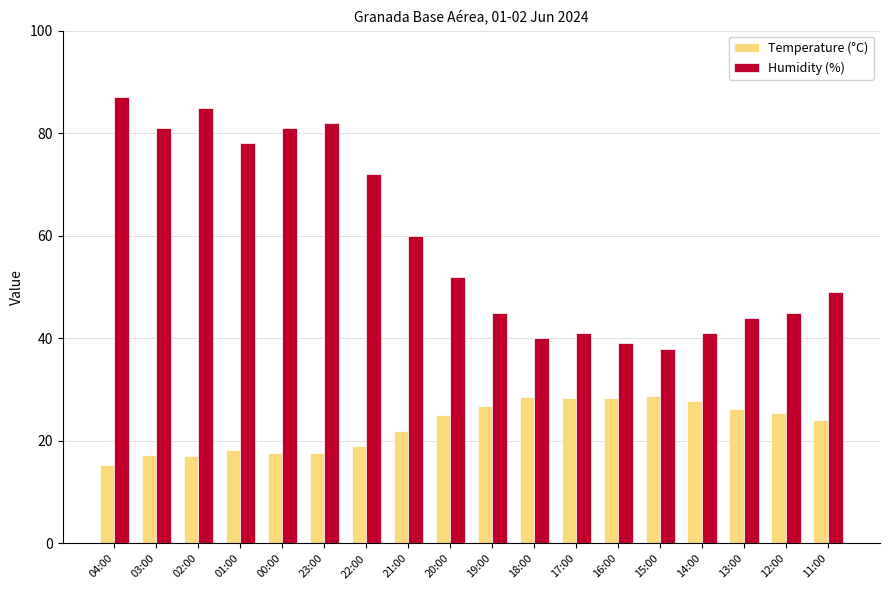

Which series changed the most between 22:00 and 19:00?

Humidity (%)